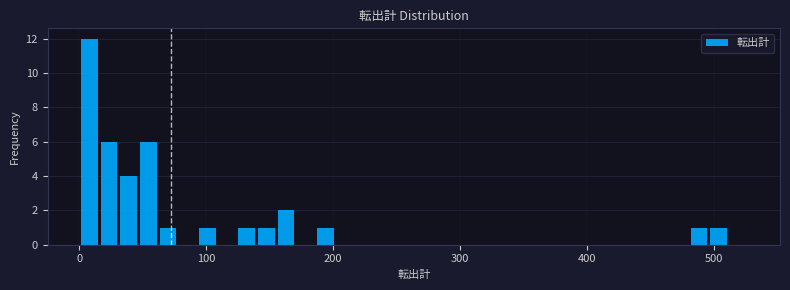

Read against the x-axis, roughly where is the centre of the tallest bar?

10